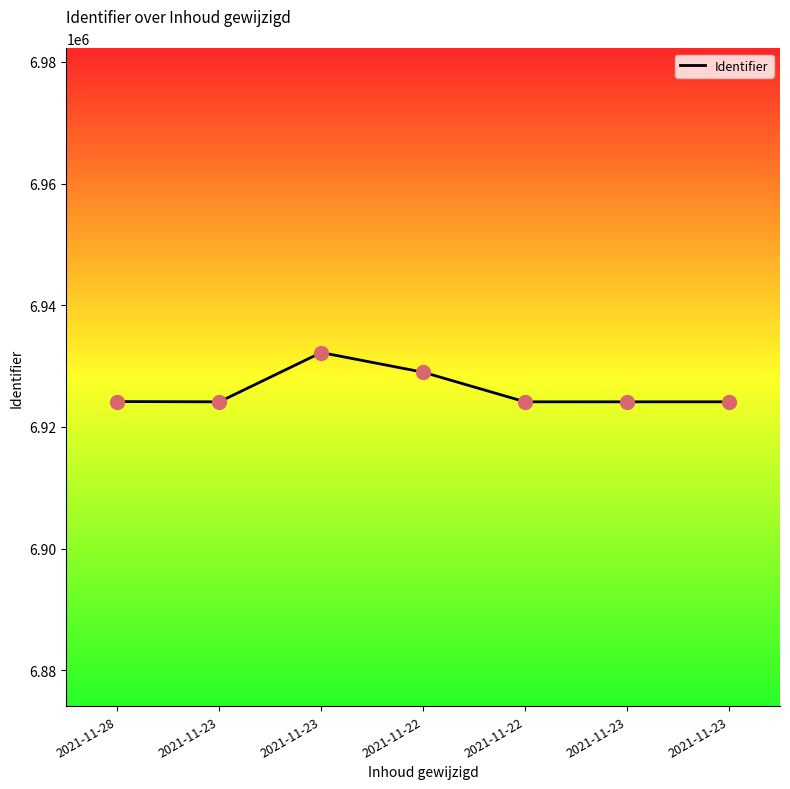

What is the change in value from 2021-11-23 to 2021-11-22?

-8100